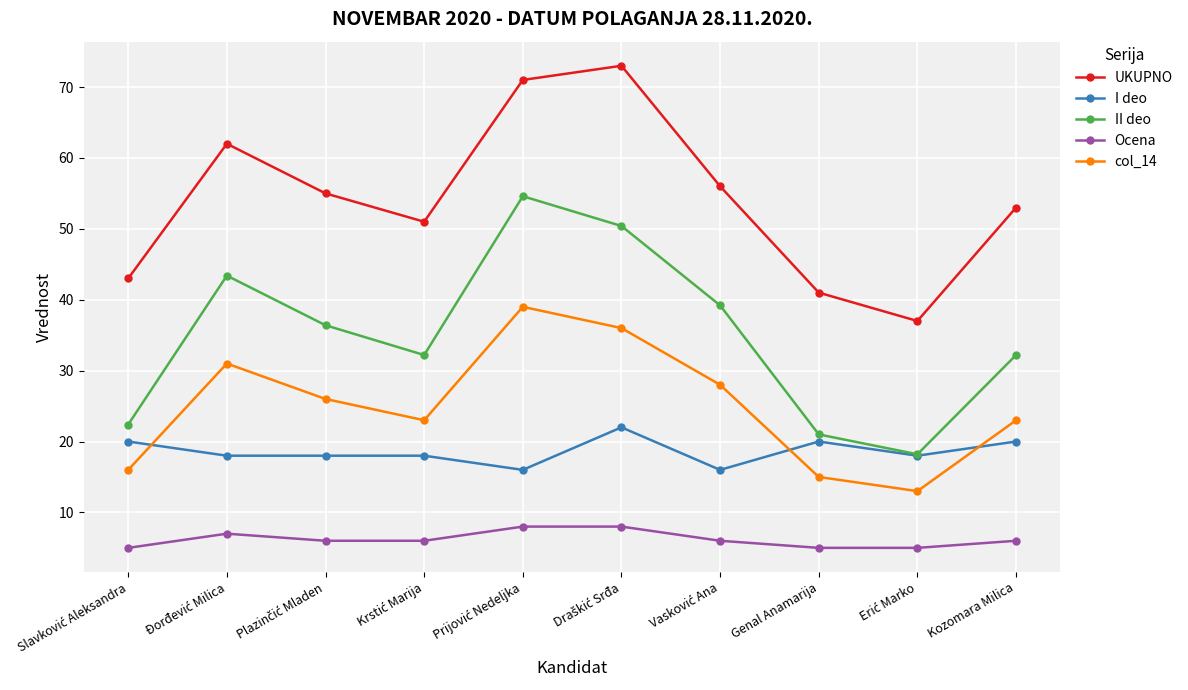

True or false: Ocena and col_14 intersect in this chart.

False